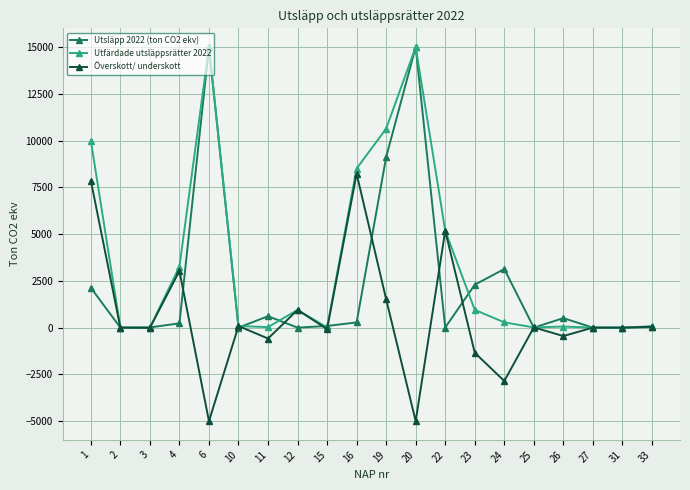

Which series has the largest total across all categories?

Utfärdade utsläppsrätter 2022